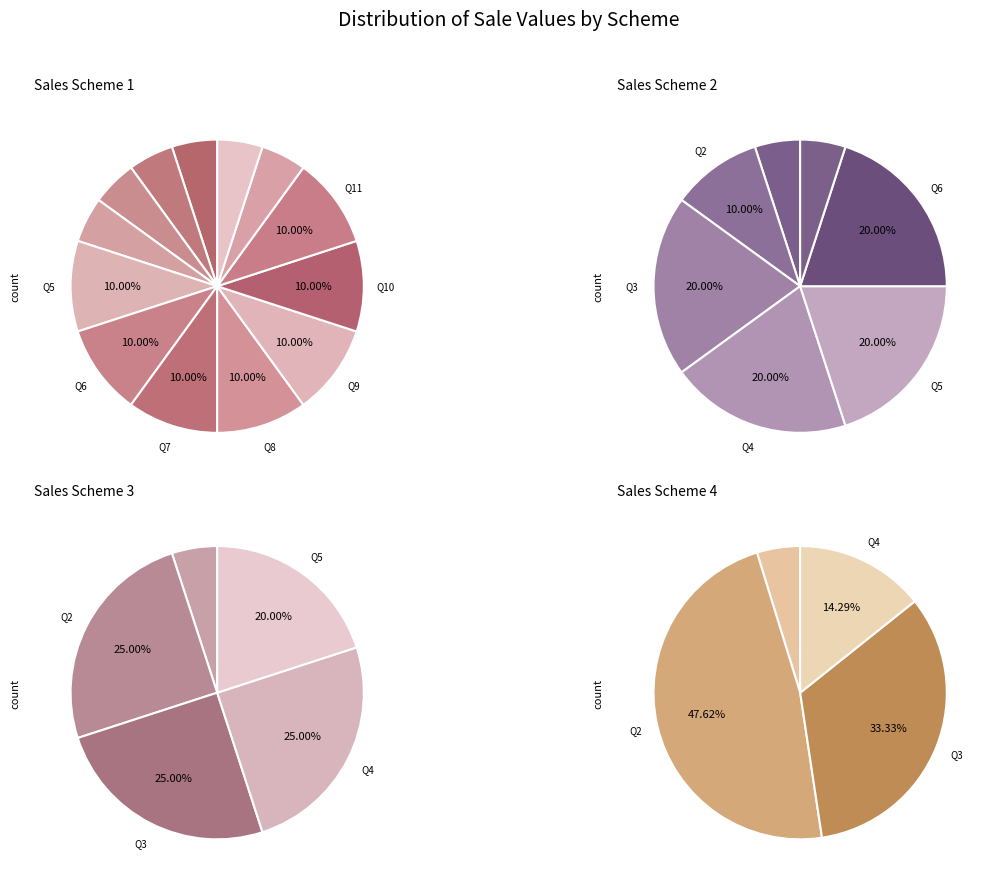

What percentage is NOT represented by Sales Scheme 3?

75.0%